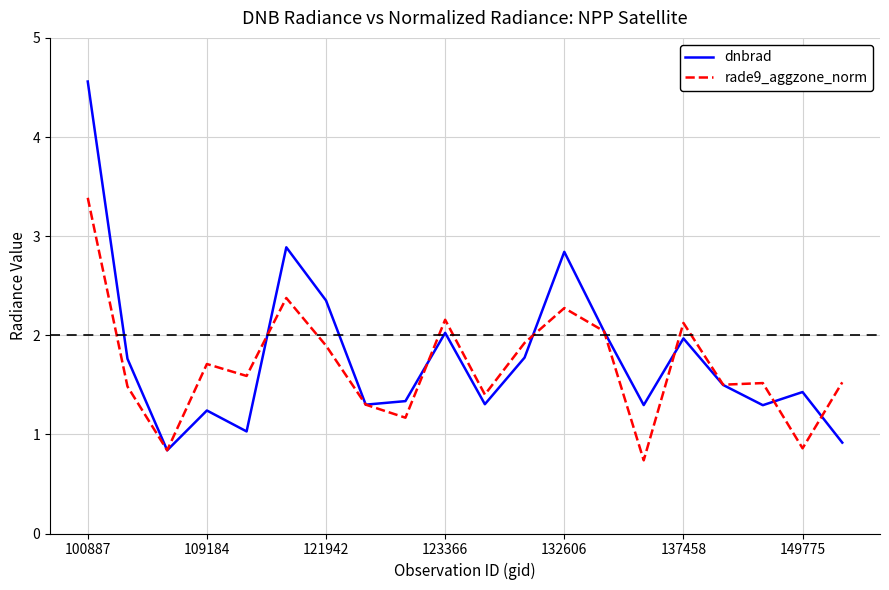

What are all the series names shown in the legend?

dnbrad, rade9_aggzone_norm